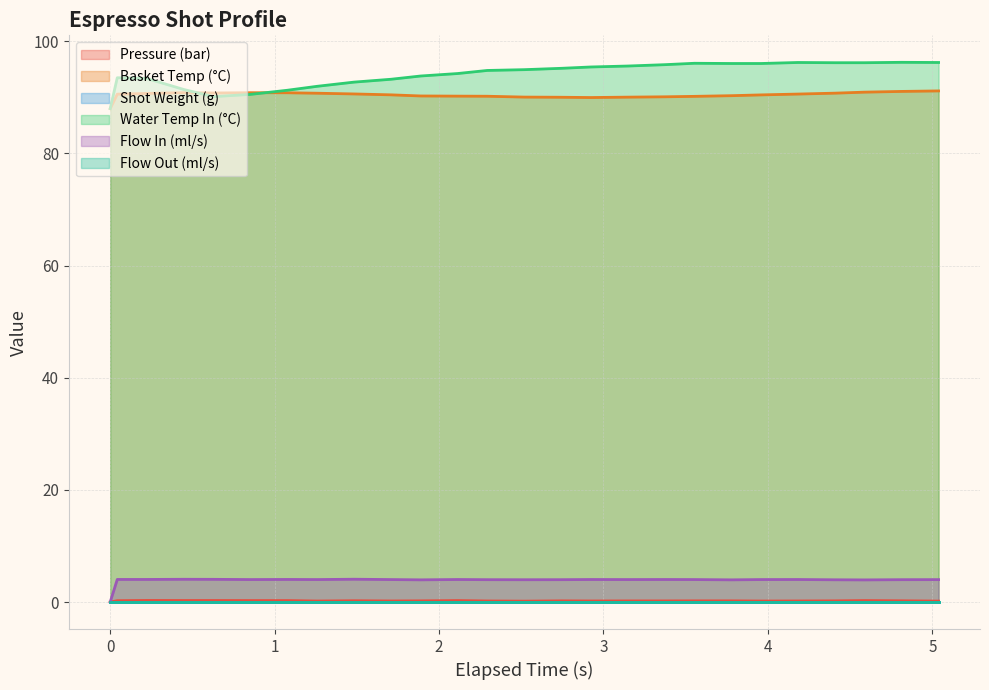

Is the value of pressure at 18 greater than the value of flow_in at −1?

Yes